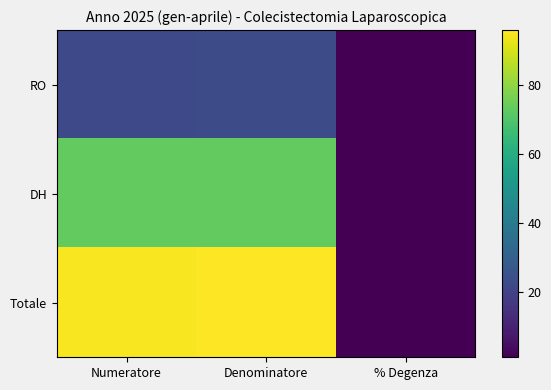

Which series has the widest spread of values?

Totale